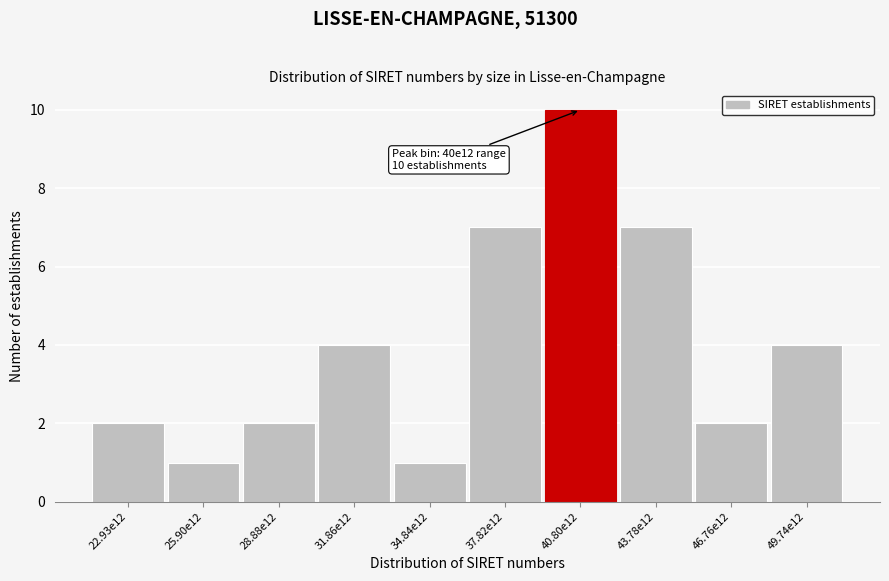

Reading right to left, extract all data points from this chart.

49.74e12=4	46.76e12=2	43.78e12=7	40.80e12=10	37.82e12=7	34.84e12=1	31.86e12=4	28.88e12=2	25.90e12=1	22.93e12=2